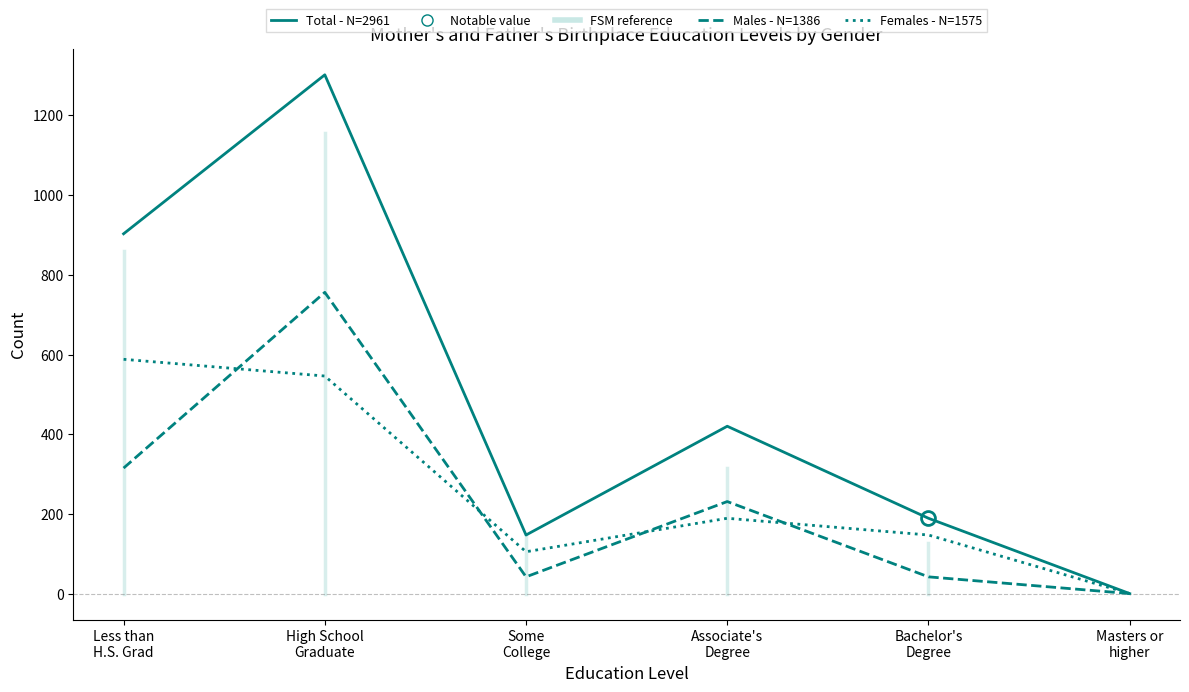

How many interior local peaks does the Females - N=1575 series have?

1